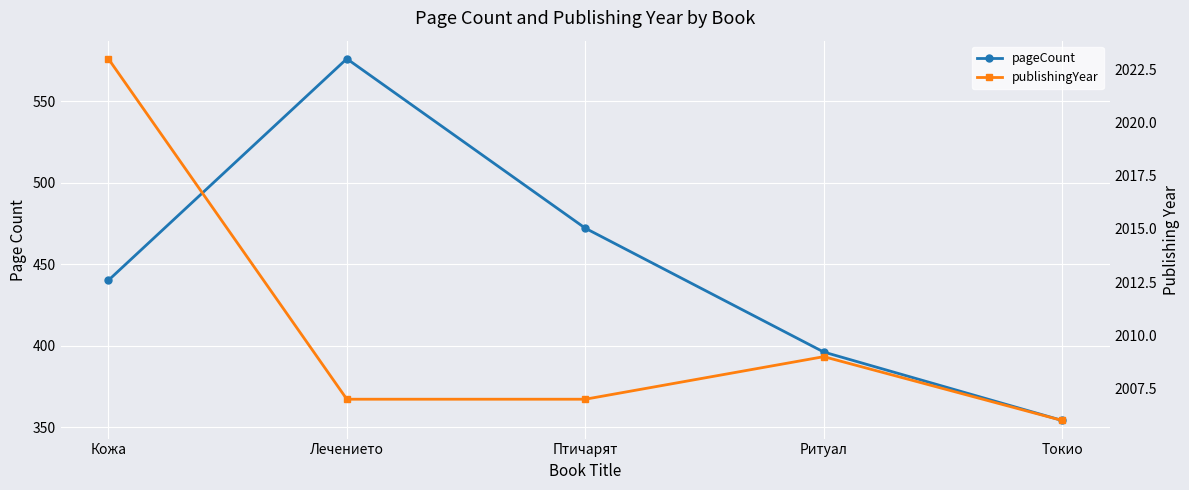

True or false: publishingYear and pageCount cross at least once.

False